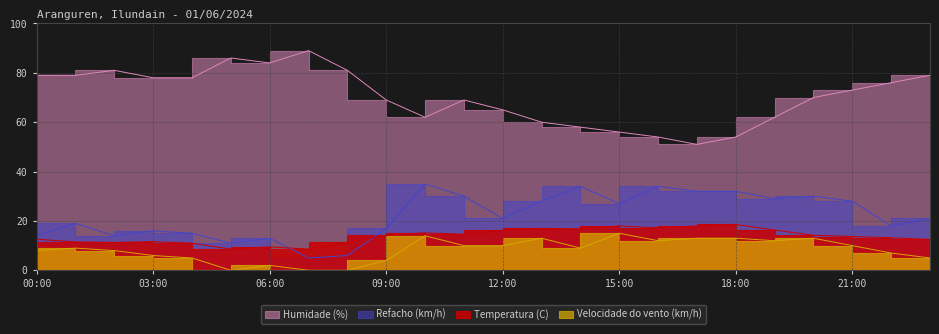

What is the spread (max minus min) of values at 18:00?

41.0